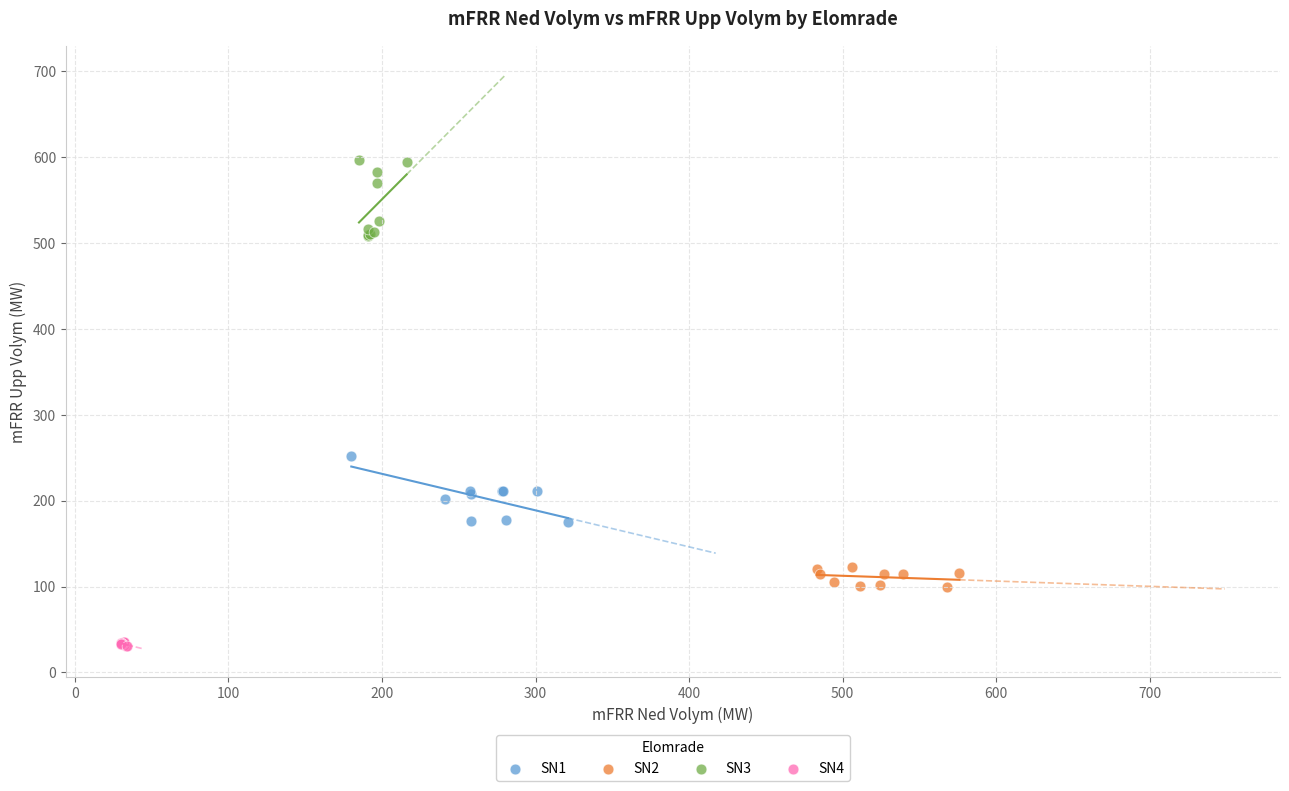

Which series contains the highest Y value?

SN3